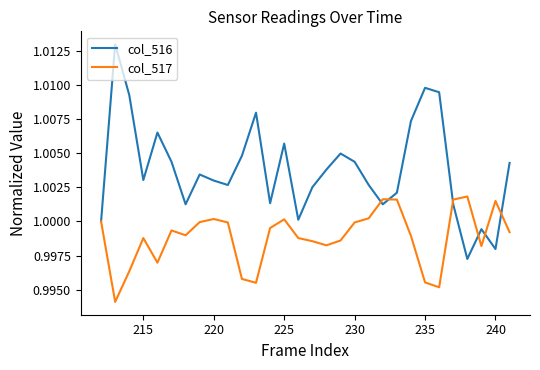

Which series has the largest range (max minus min)?

col_516